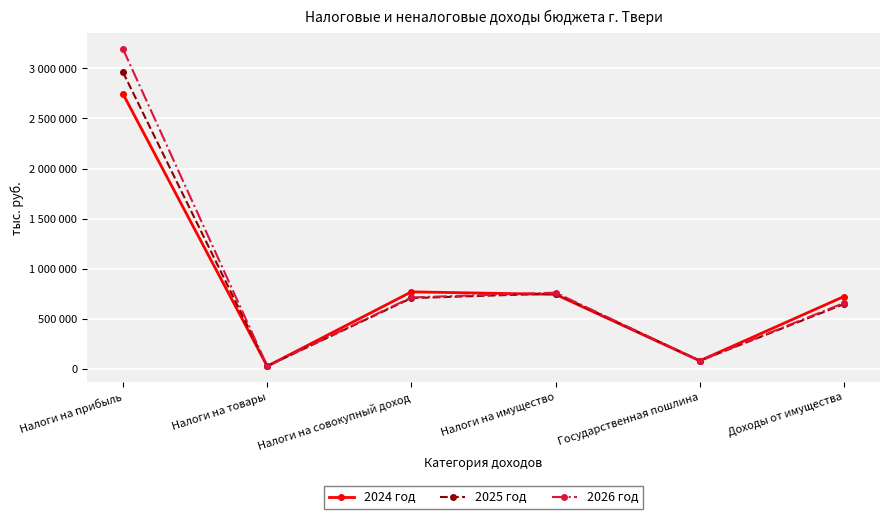

Reading right to left, extract all data points from this chart.

2024 год: 721763	79727	742925	768291	25466	2745161
2025 год: 646430	79727	751644	705826	26485	2961635
2026 год: 656737	79727	760248	712327	27545	3193361